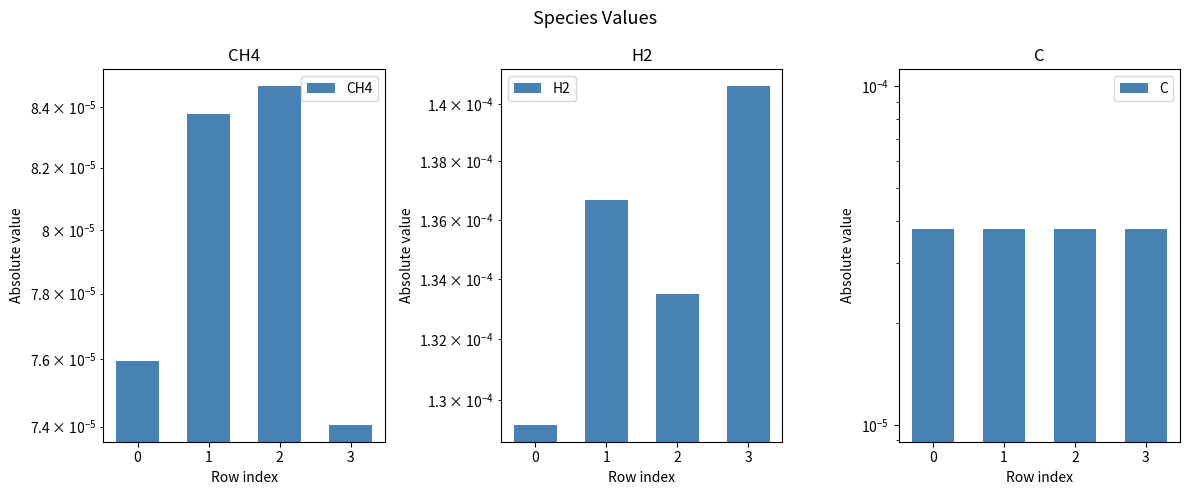

At which category is the sum across all series the highest?

1